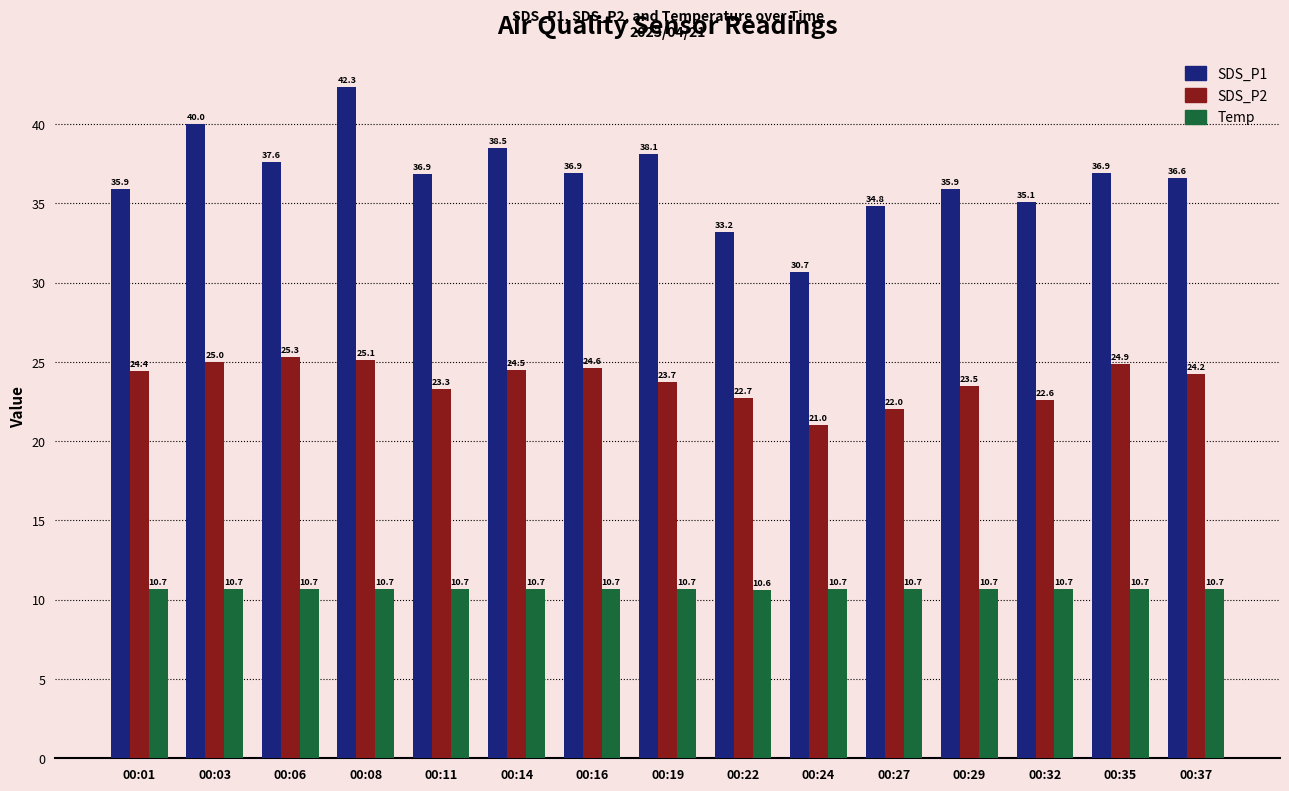

Reading right to left, list all the values displayed in this chart.

SDS_P1: 36.6	36.9	35.1	35.9	34.8	30.7	33.2	38.1	36.9	38.5	36.9	42.3	37.6	40.0	35.9
SDS_P2: 24.2	24.9	22.6	23.5	22.0	21.0	22.7	23.7	24.6	24.5	23.3	25.1	25.3	25.0	24.4
Temp: 10.7	10.7	10.7	10.7	10.7	10.7	10.6	10.7	10.7	10.7	10.7	10.7	10.7	10.7	10.7